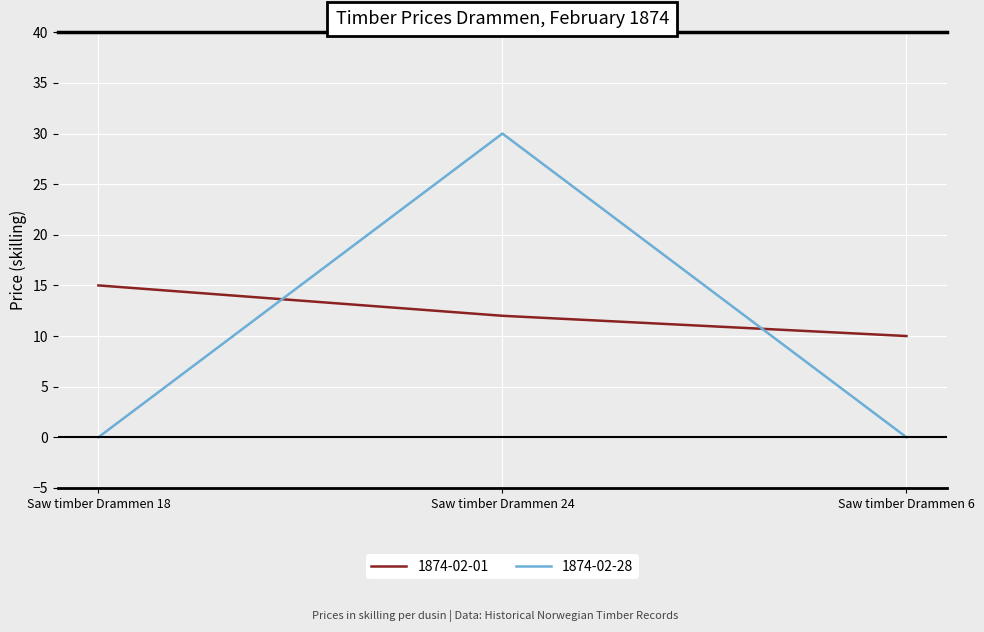

Reading right to left, what are all the values shown in this chart?

1874-02-01: Saw timber Drammen 6=10	Saw timber Drammen 24=12	Saw timber Drammen 18=15
1874-02-28: Saw timber Drammen 6=0	Saw timber Drammen 24=30	Saw timber Drammen 18=0